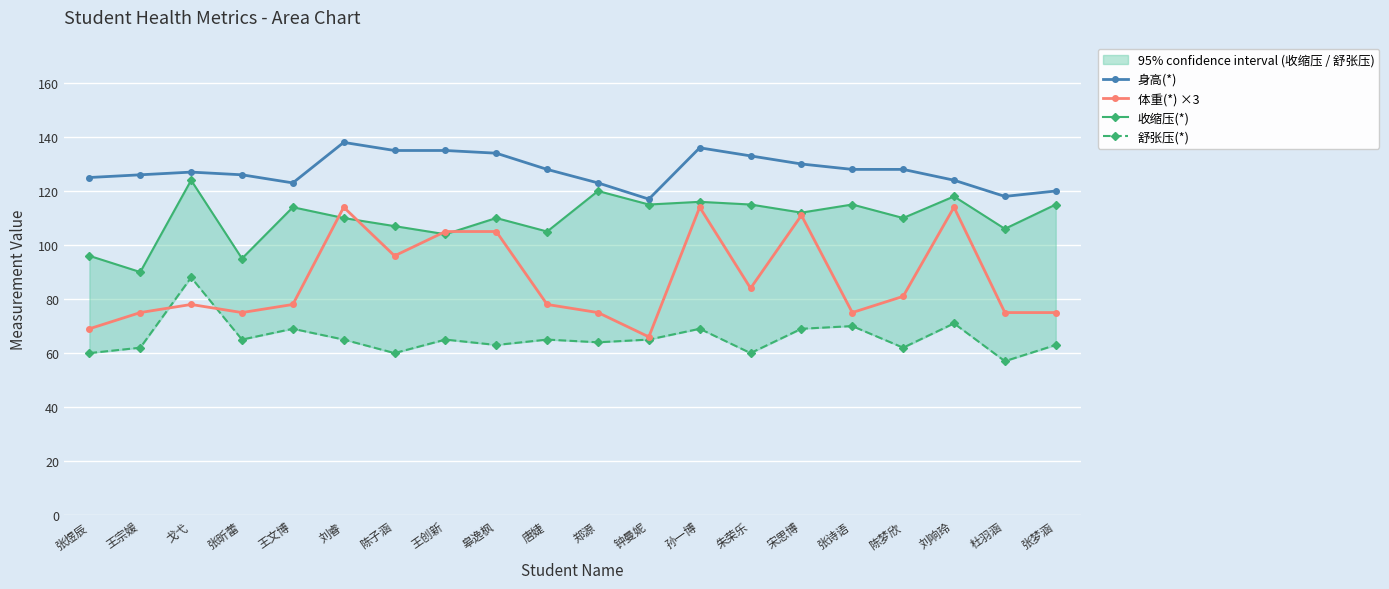

What are all the series names shown in the legend?

身高(*), 体重(*) ×3, 收缩压(*), 舒张压(*)